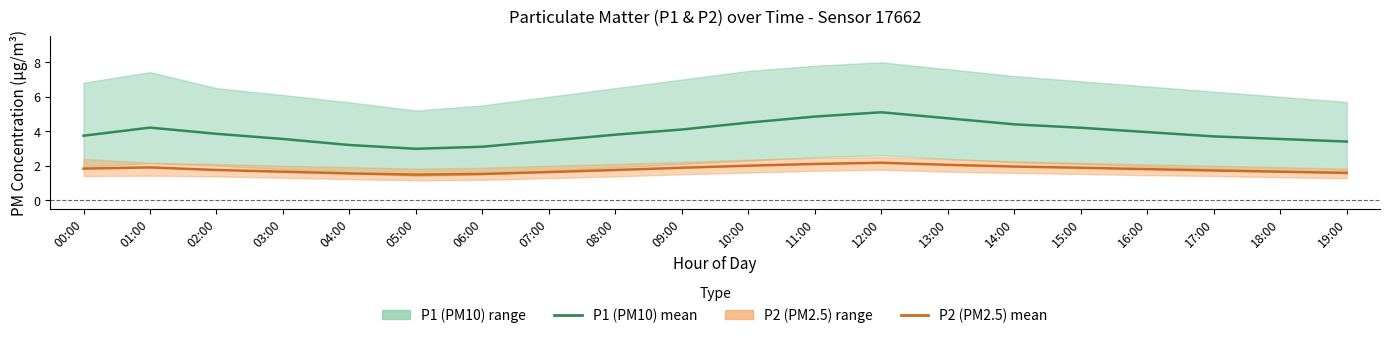

What is the label of the 6th point from the right?

14:00